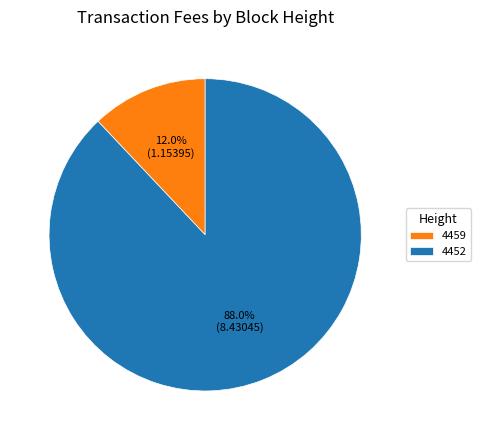

To the nearest percent, what portion does 4459 represent?

12%